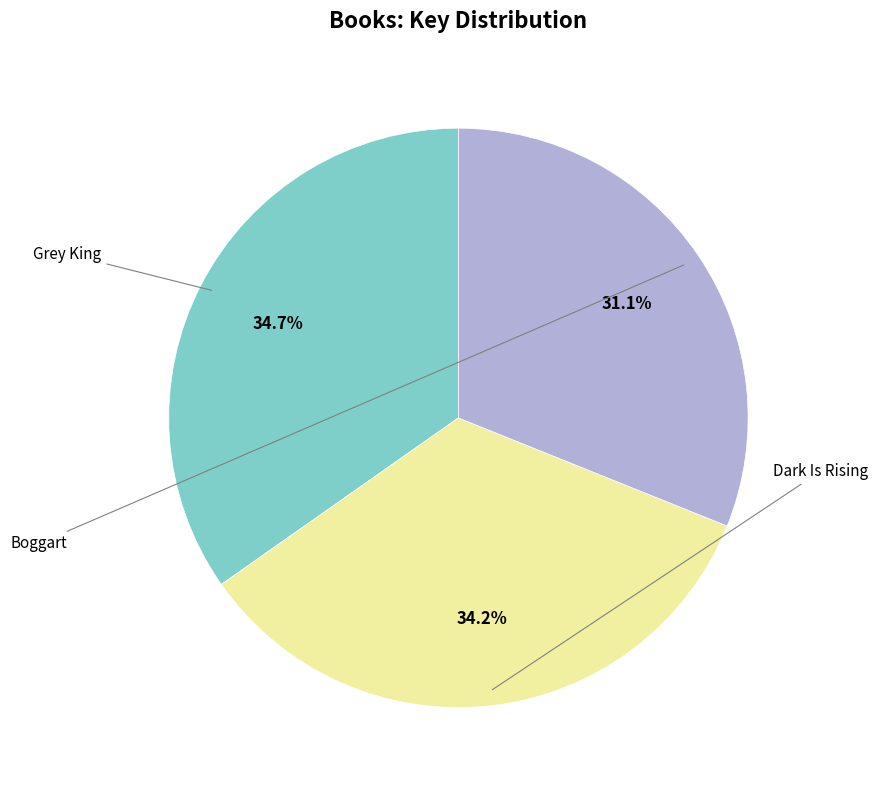

Is it true that Boggart is 25% of the pie?

False